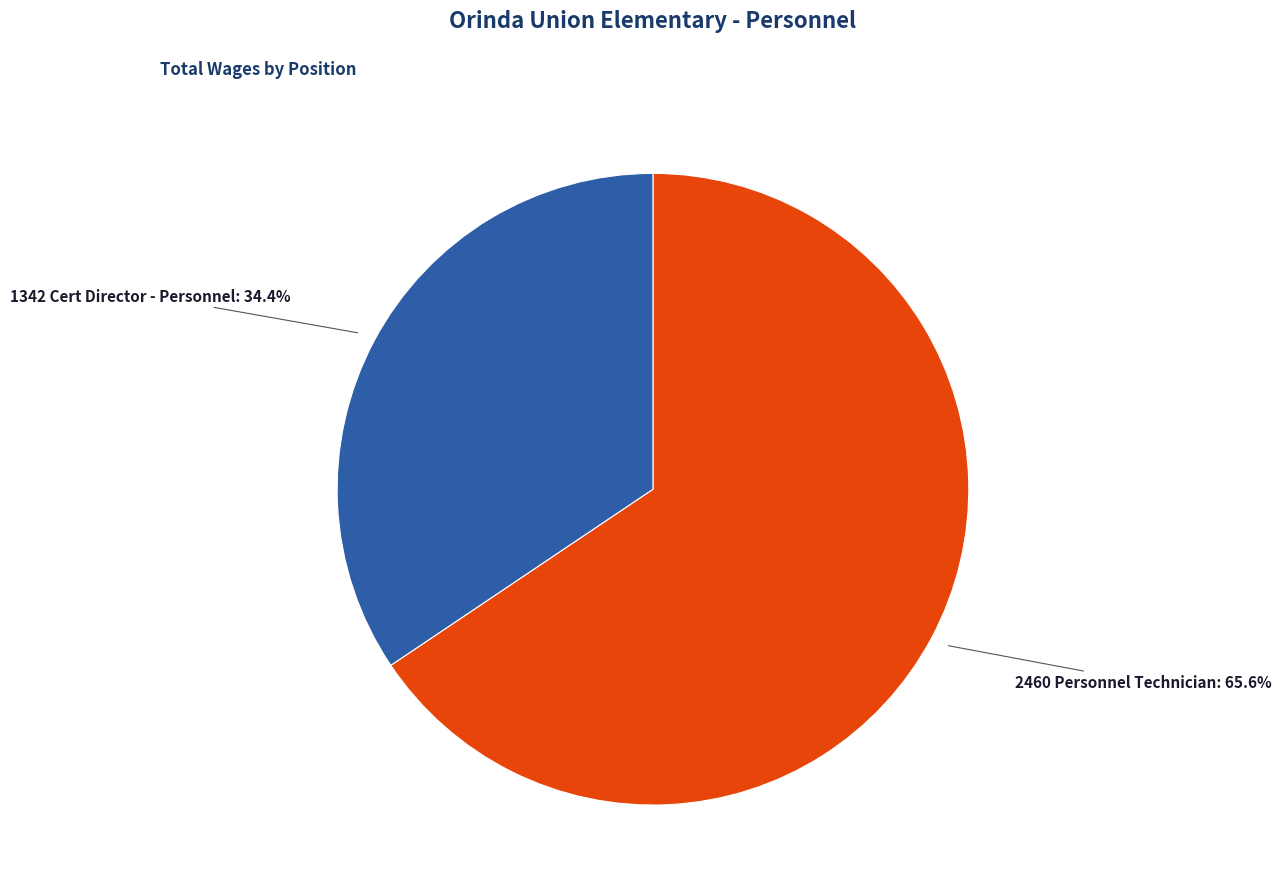

To the nearest percent, what percentage of the pie is 1342 Cert Director - Personnel?

34%